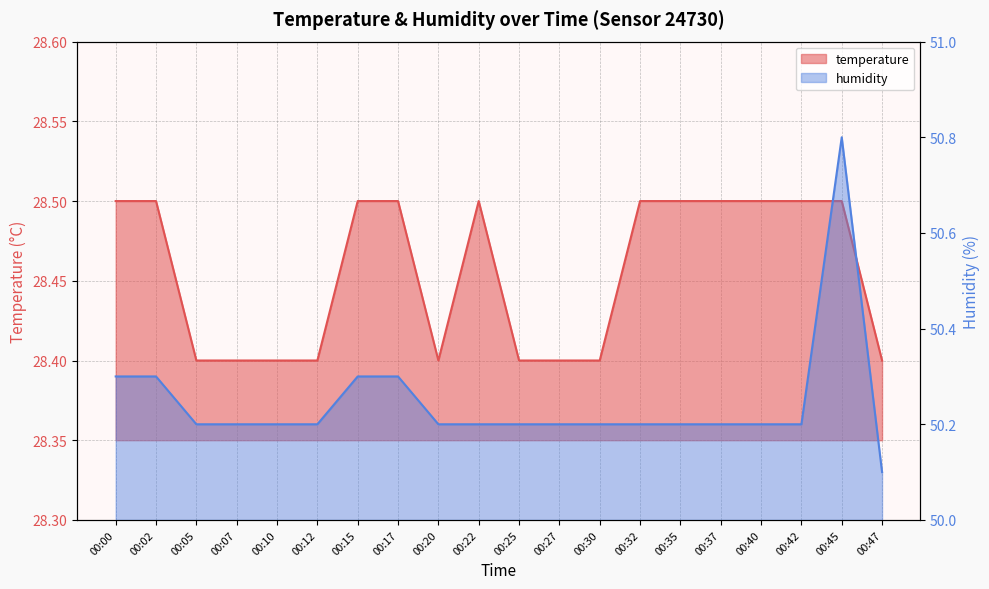

True or false: temperature has a value of 28.4 at 00:10.

True